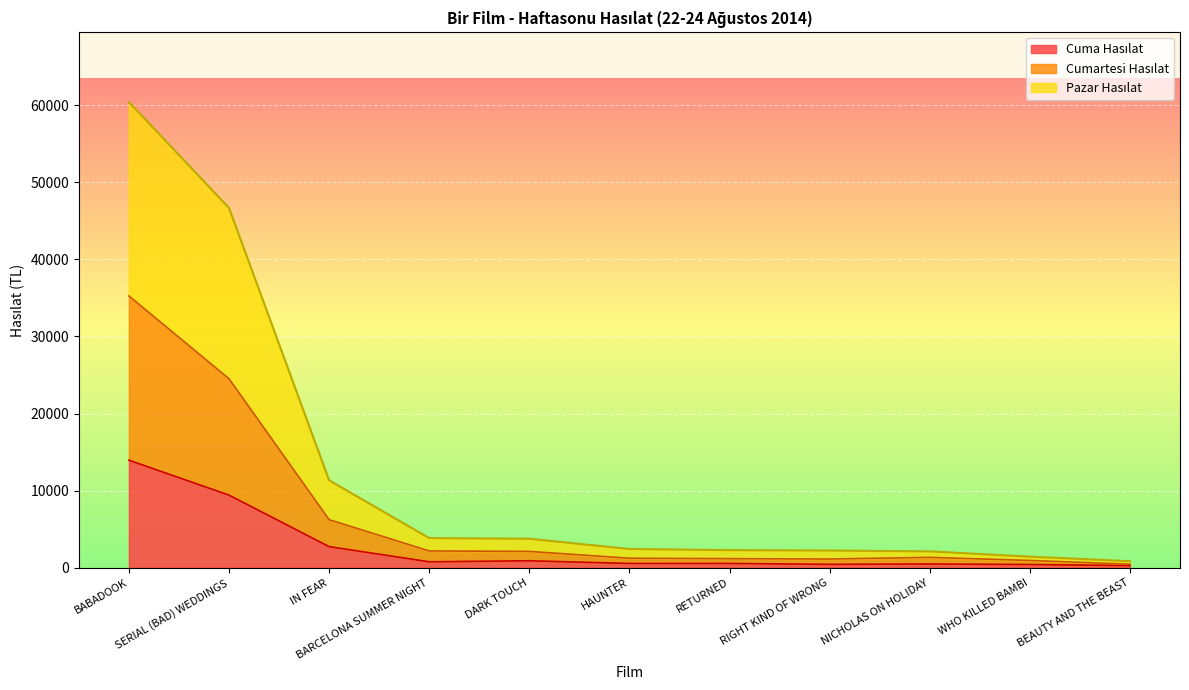

What is the label of the 7th point from the left?

RETURNED